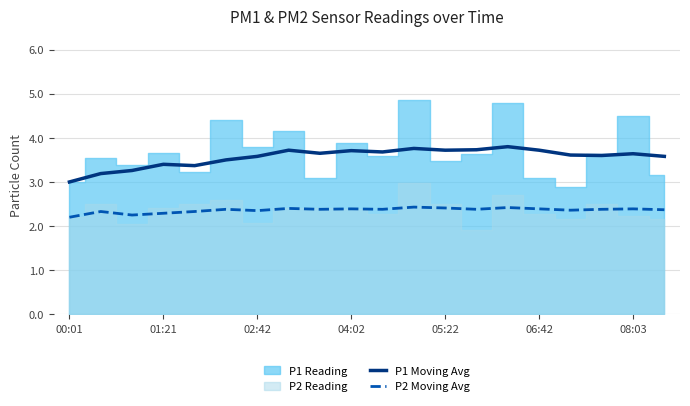

True or false: P1 Moving Avg has a value of 4.4 at 00:01.

False